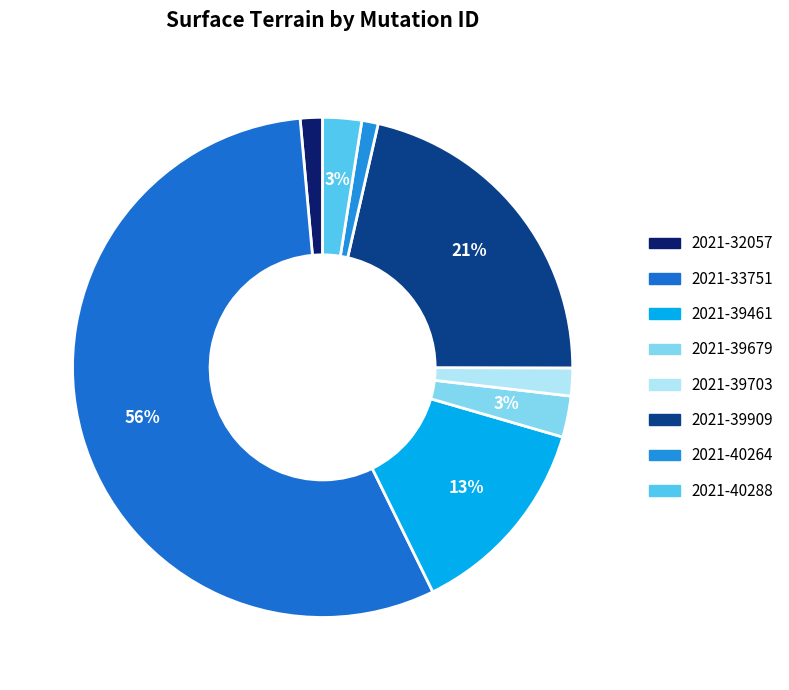

To the nearest percent, what is the average slice percentage?

12%